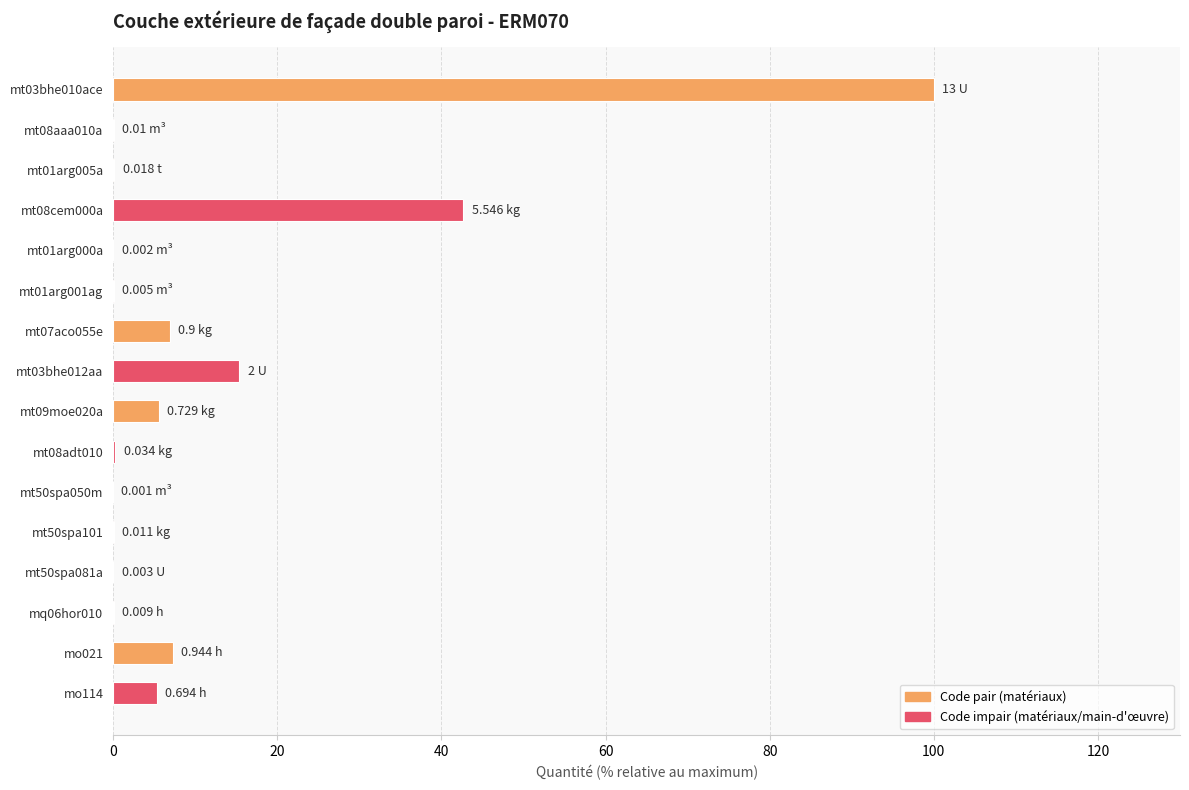

What is the sum of all values?

183.9